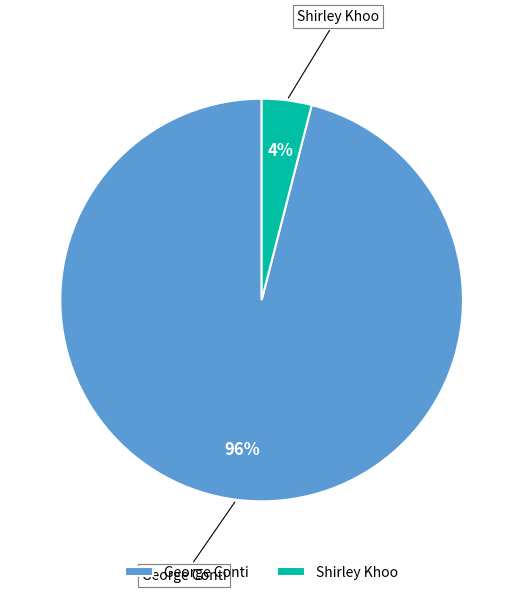

Is the sum of Shirley Khoo and George Conti greater than half?

Yes